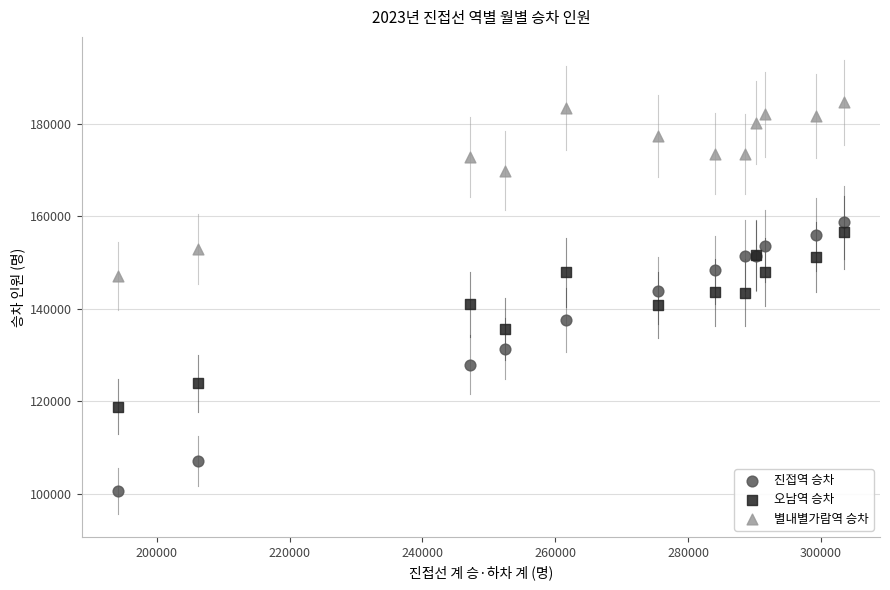

Which series has the largest Y range (max minus min)?

진접역 승차